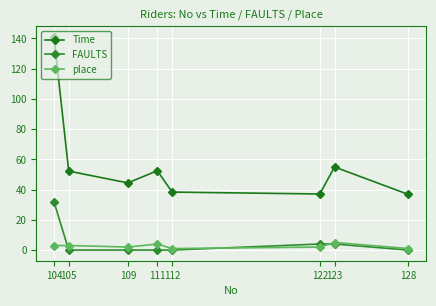

How many lines are shown in the chart?

3